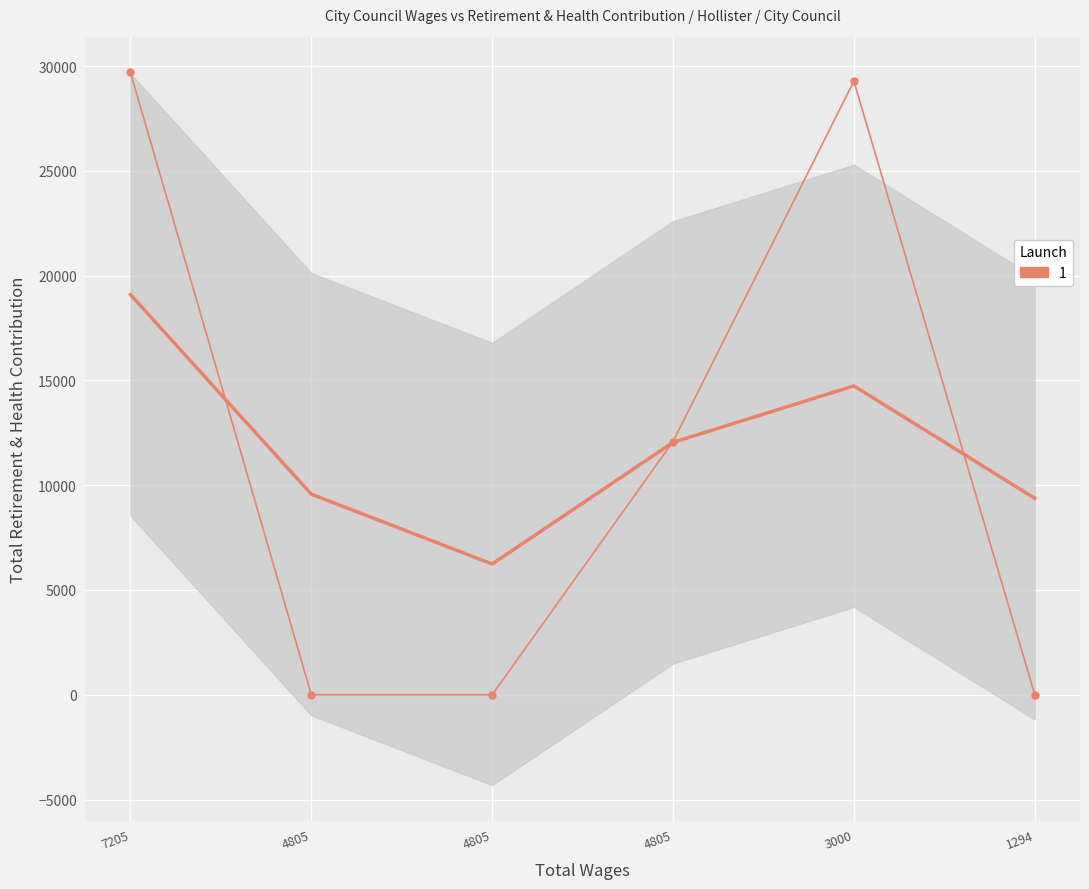

Is it true that the value at 3000.0 is 29278?

True